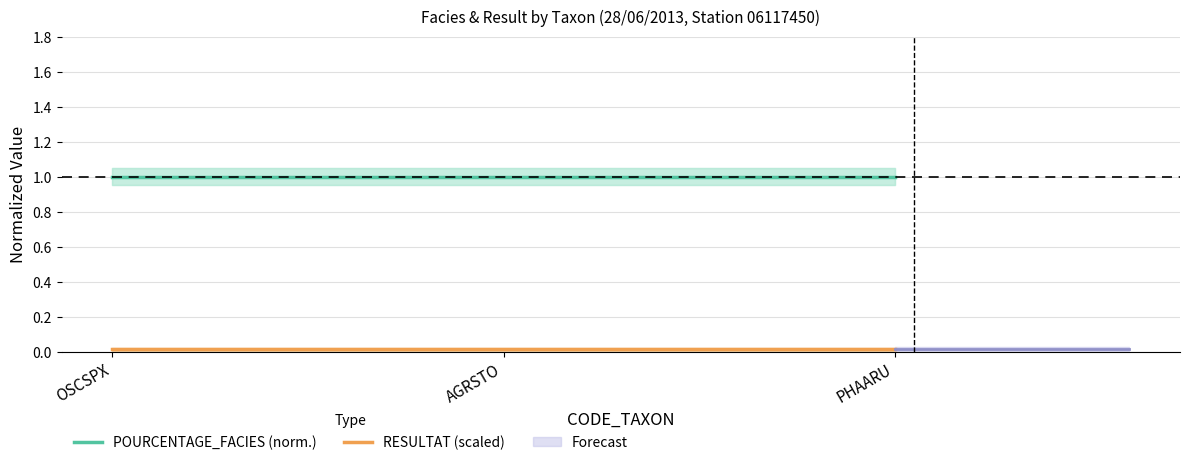

Rank the series by their maximum value, from highest to lowest.

POURCENTAGE_FACIES (norm.), RESULTAT (scaled)